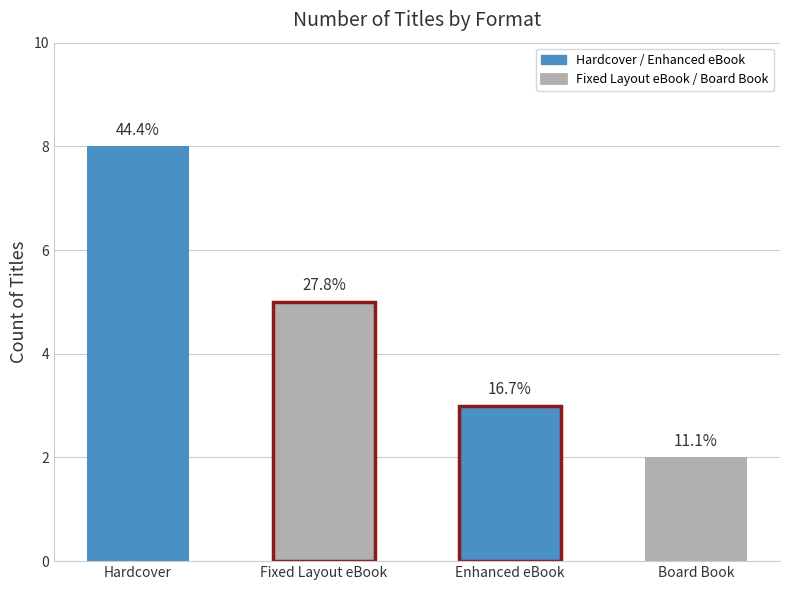

What is the sum of all values?

18